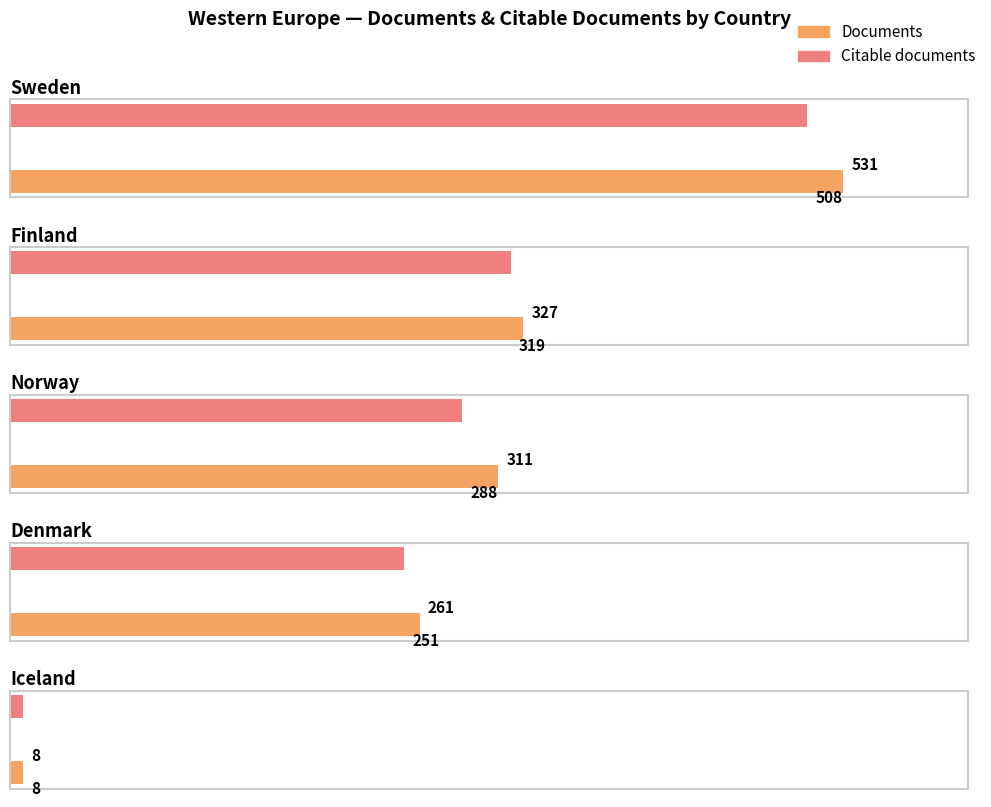

The Citable documents series shows 347 at Denmark. True or false?

False